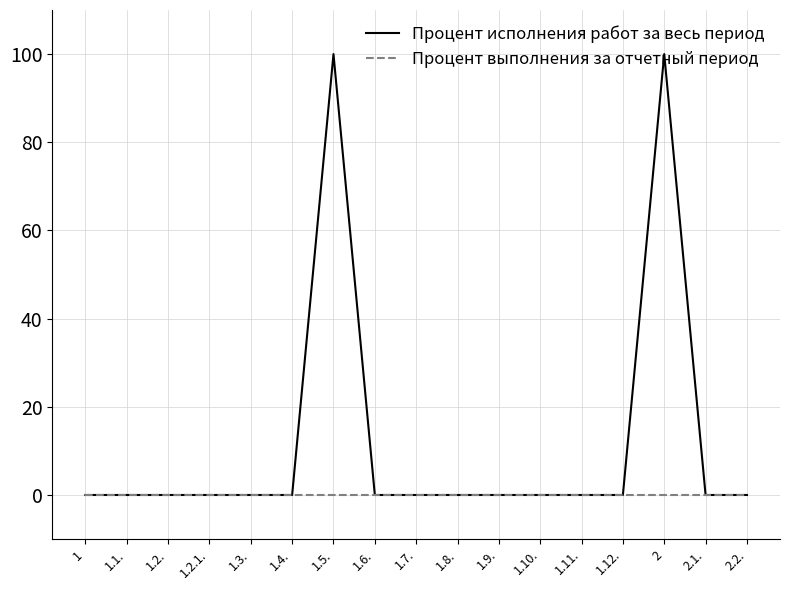

The value of Процент исполнения работ за весь период at 1.10. is 0. True or false?

True